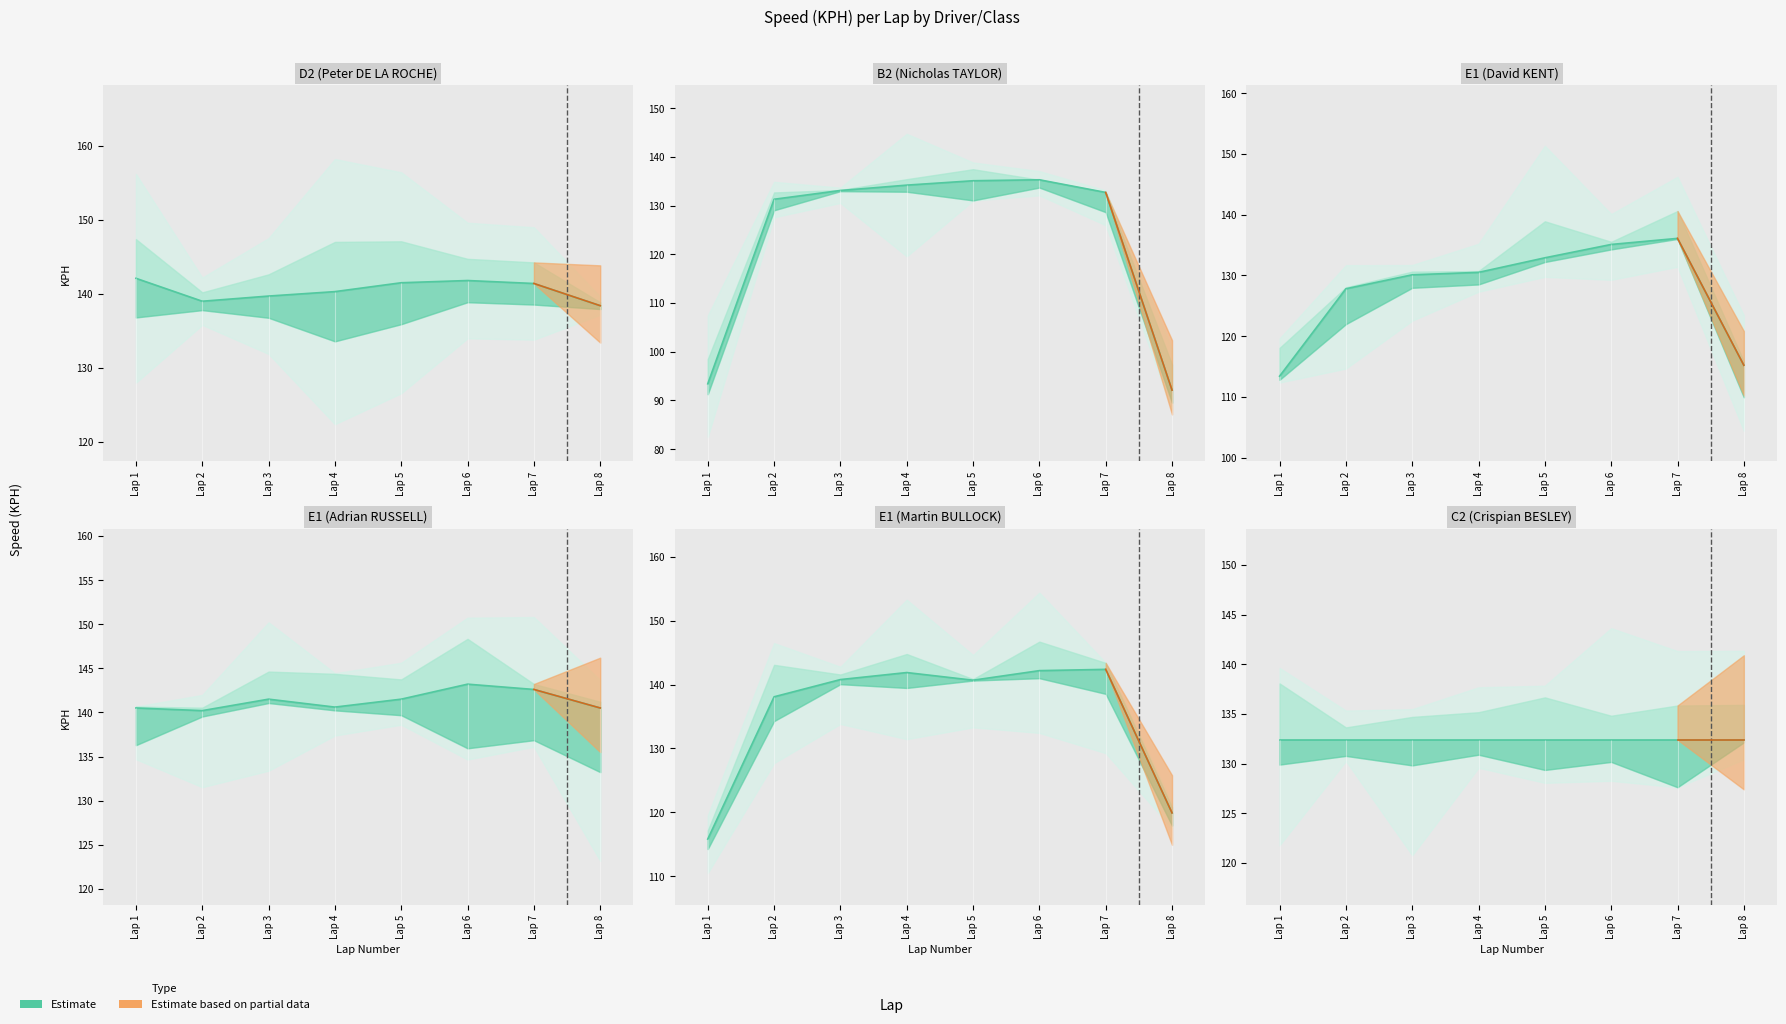

Which series has the largest total across all categories?

E1_RUSSELL